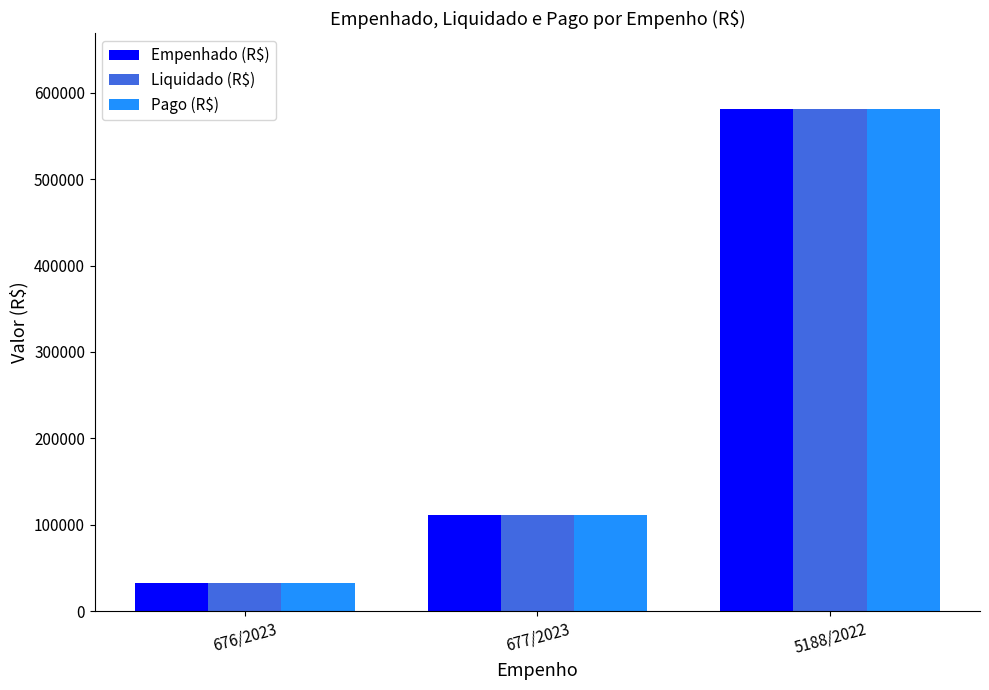

What is the average value of the Pago (R$) series?

241801.6